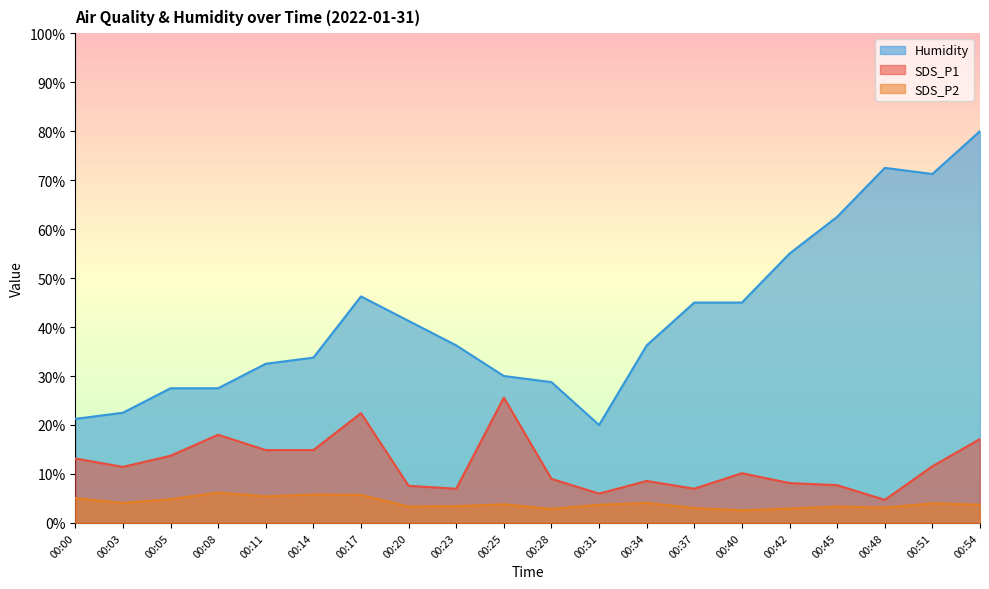

How many lines are shown in the chart?

3